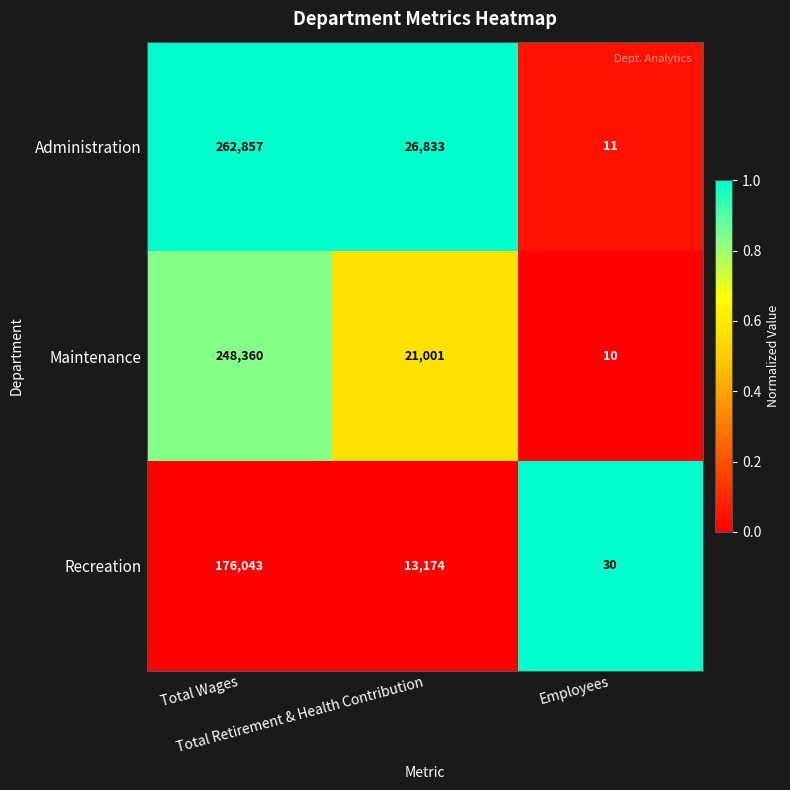

What is the lowest value of the Administration series?

11